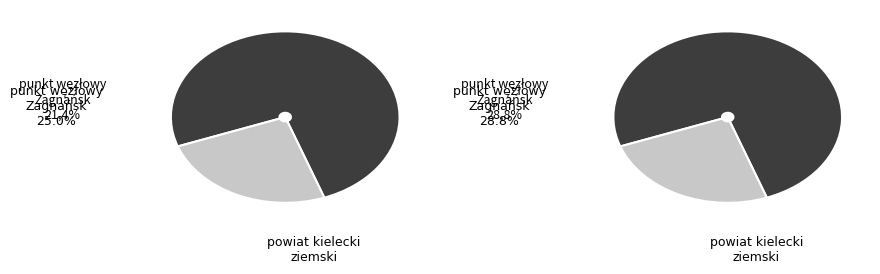

True or false: 22 accounts for 15% of the total.

False